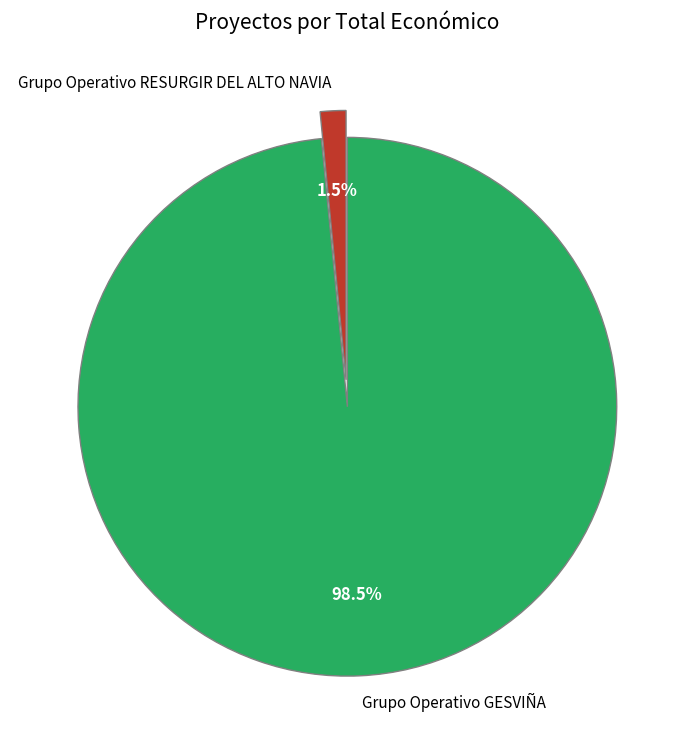

Is the sum of Grupo Operativo RESURGIR DEL ALTO NAVIA and Grupo Operativo GESVIÑA greater than half?

Yes